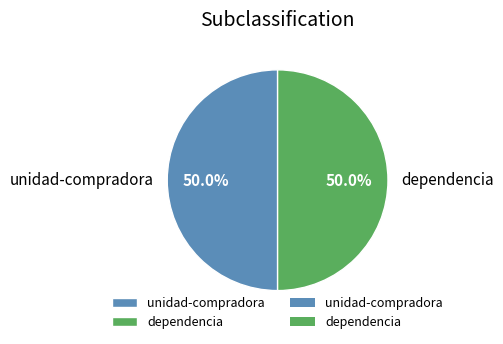

Combined, do unidad-compradora and dependencia account for over 50%?

Yes